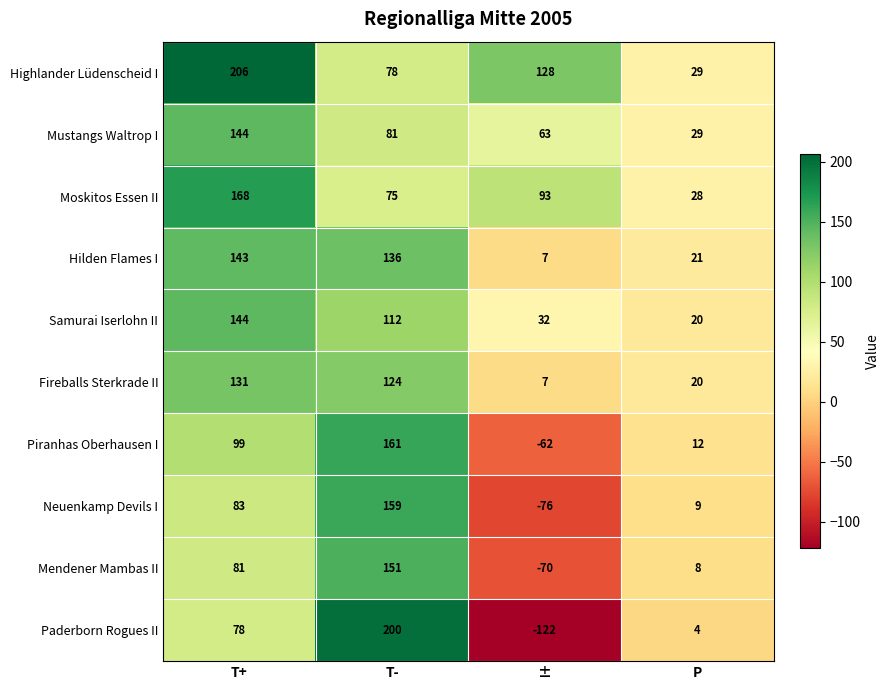

What is the difference between the Fireballs Sterkrade II values at T+ and T-?

7